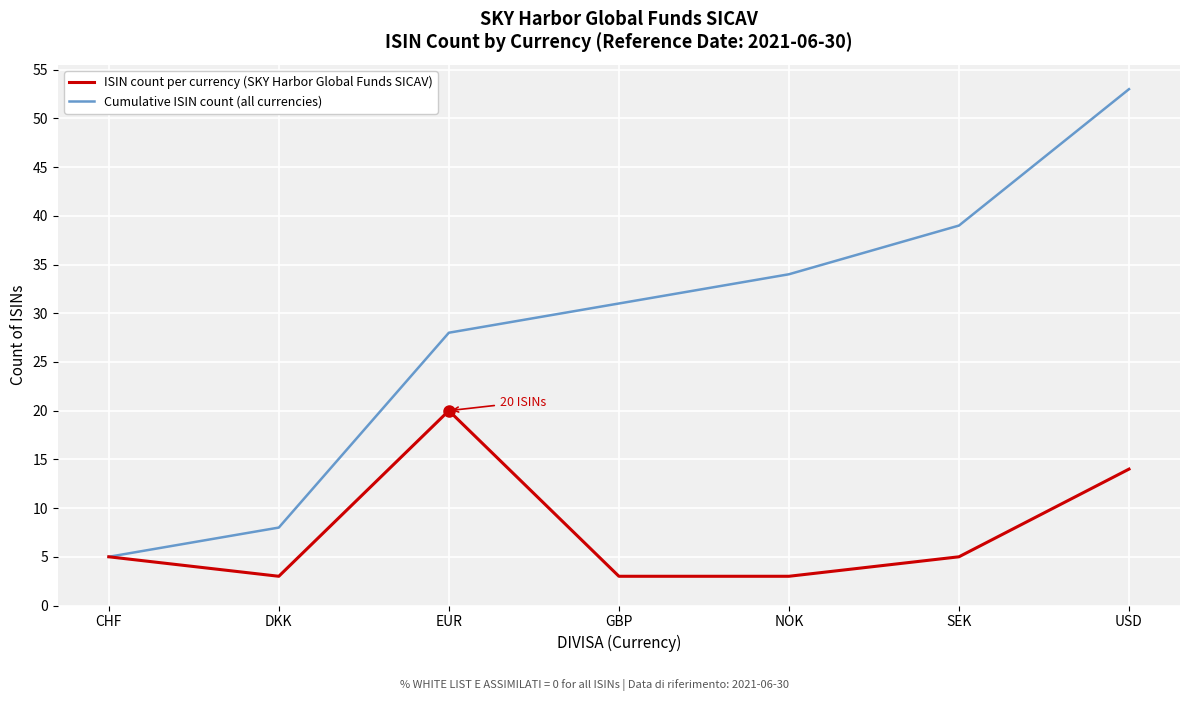

At how many categories does at least one series exceed 45?

1